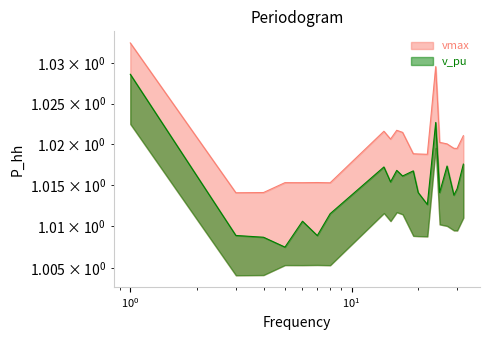

At which label does v_pu reach its peak?

1